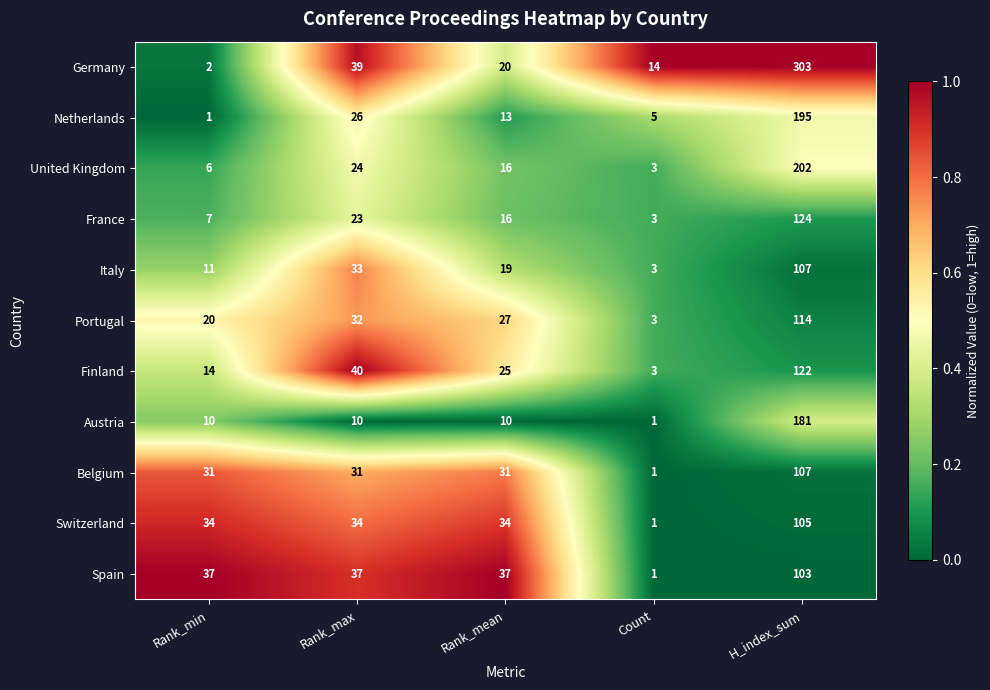

What is the maximum value for Portugal?

114